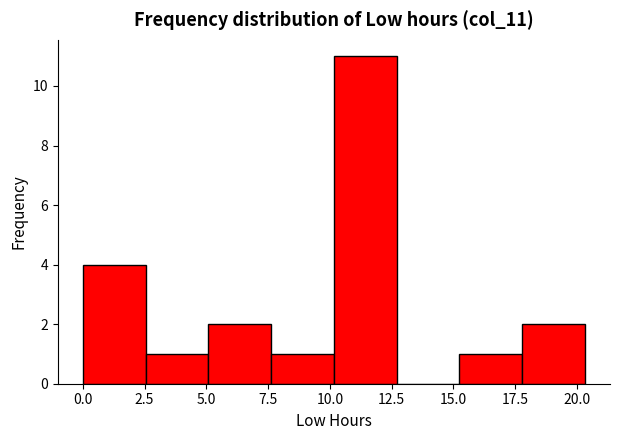

Which range on the x-axis has the tallest bar?

10.0 to 12.5